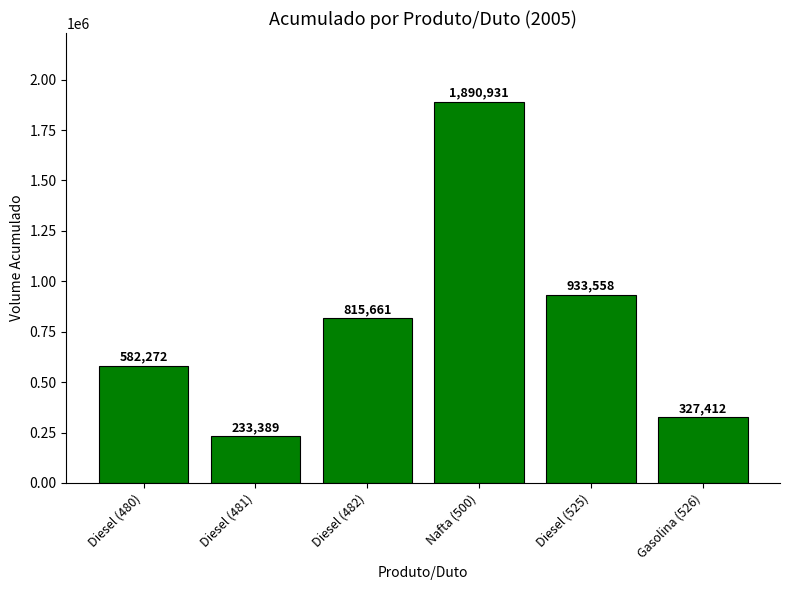

Are the bars grouped side by side (vs. stacked)?

No